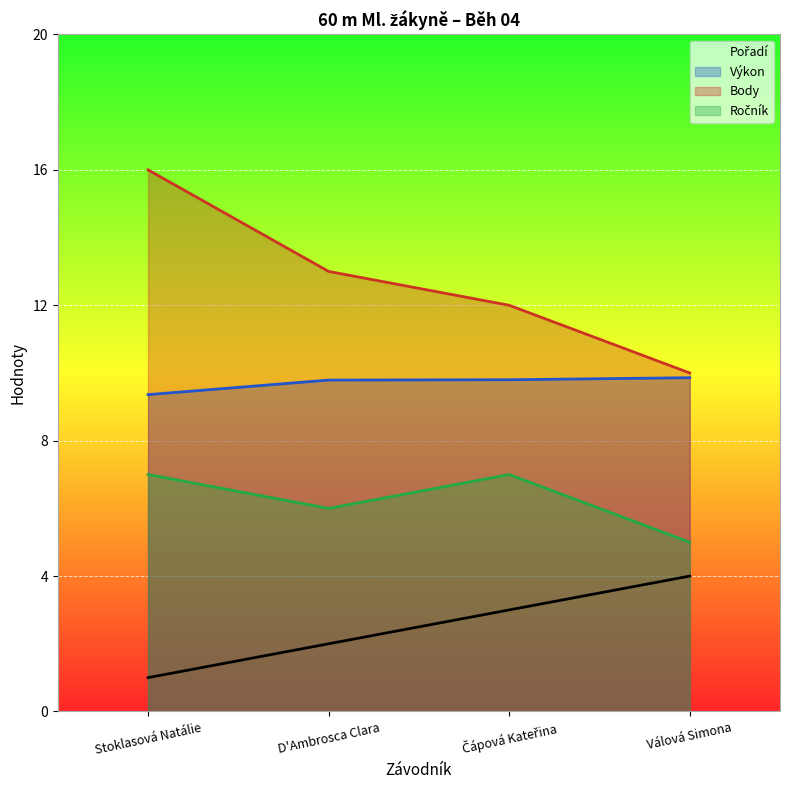

What is the sum of the Výkon values at D'Ambrosca Clara and Válová Simona?

19.6